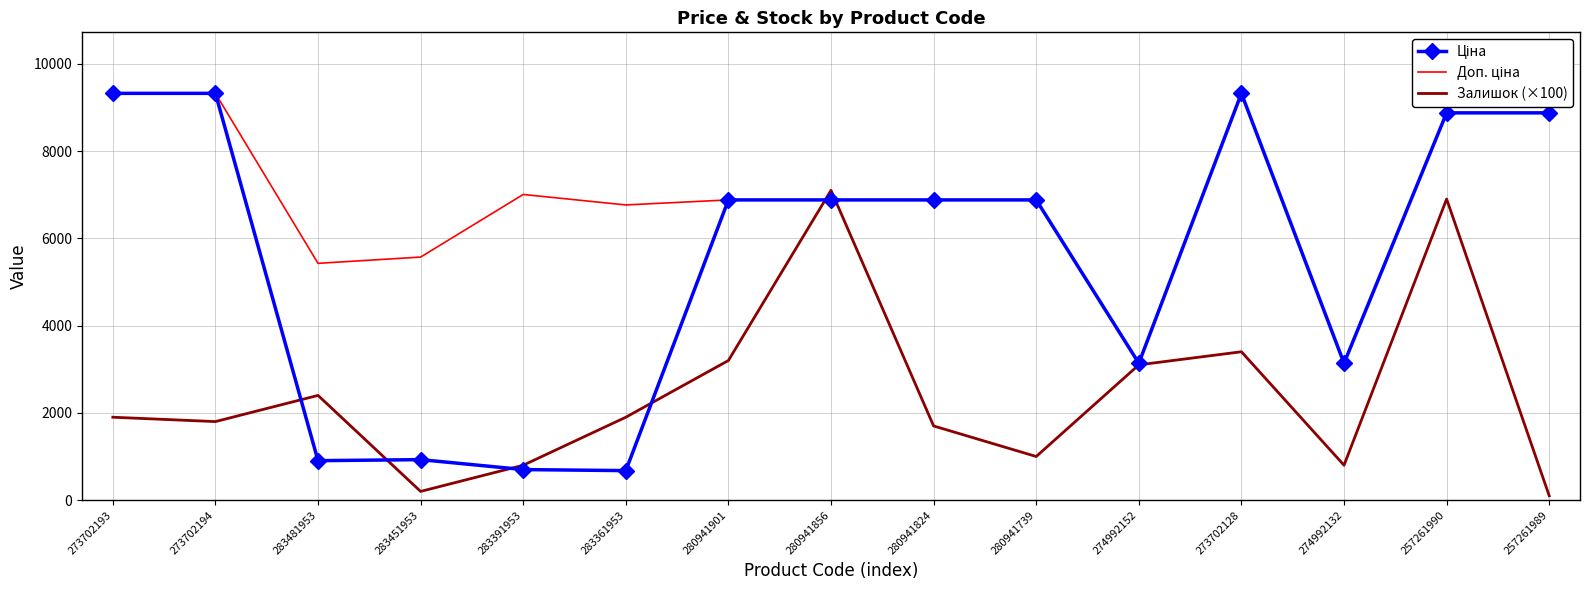

The Залишок (×100) series shows 2400.0 at 283481953. True or false?

True